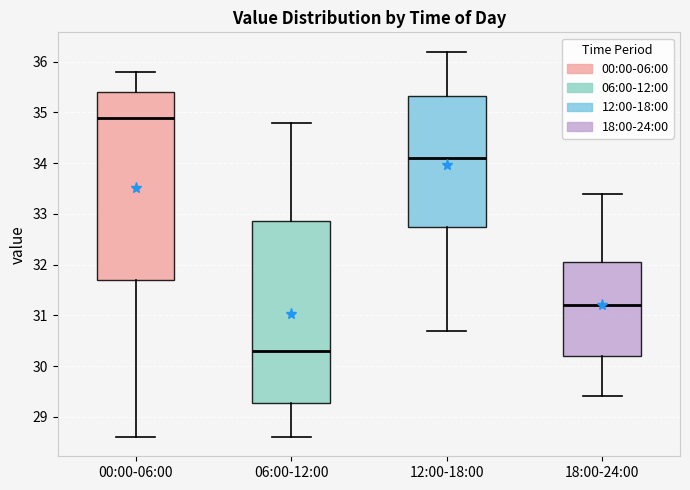

Reading left to right, read every box against the y-axis: the position of its median line, the range the box covers, and the ends of its whiskers. The values are not printed on the chart, so give them approximately, as read against the axis.

00:00-06:00: median 34.9, box 31.7 to 35.4, whiskers 28.6 to 35.8
06:00-12:00: median 30.3, box 29.3 to 32.9, whiskers 28.6 to 34.8
12:00-18:00: median 34.1, box 32.8 to 35.3, whiskers 30.7 to 36.2
18:00-24:00: median 31.2, box 30.2 to 32.1, whiskers 29.4 to 33.4